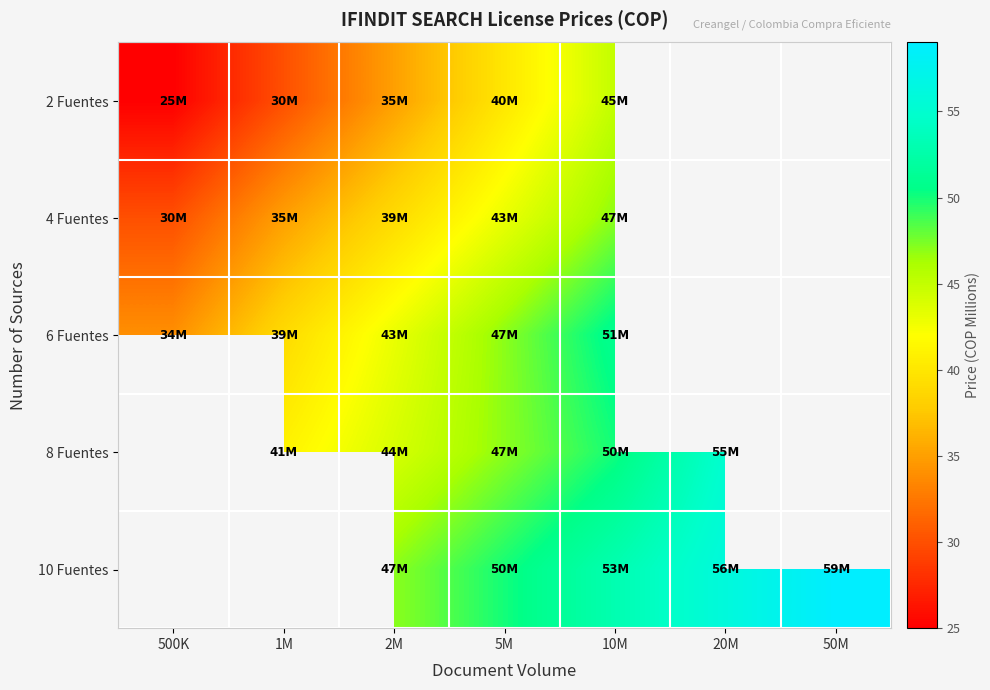

Rank the series by their maximum value, from lowest to highest.

2 Fuentes, 4 Fuentes, 6 Fuentes, 8 Fuentes, 10 Fuentes